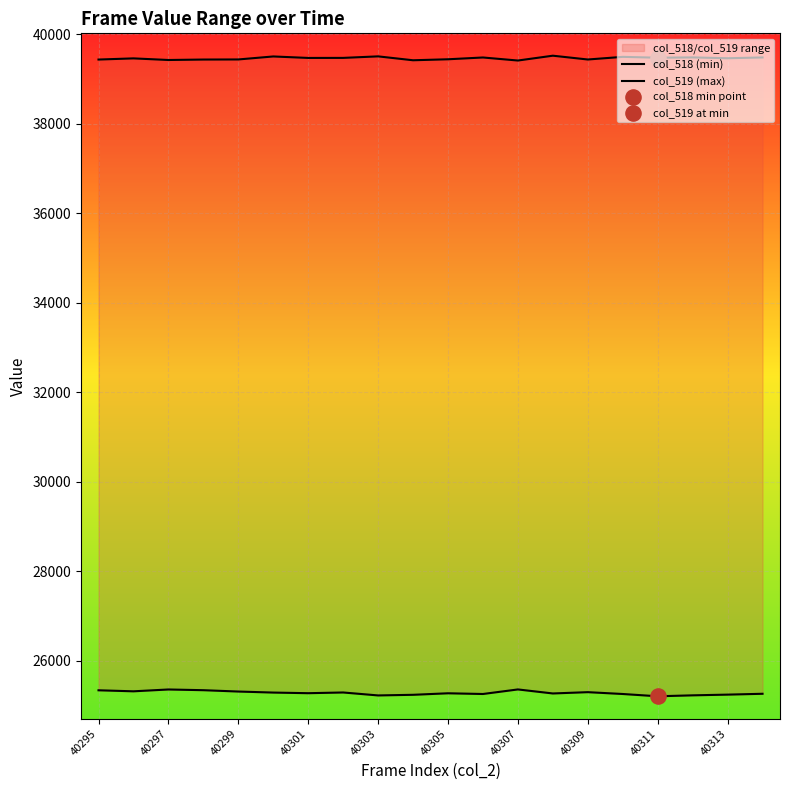

At how many categories does at least one series exceed 34672?

20